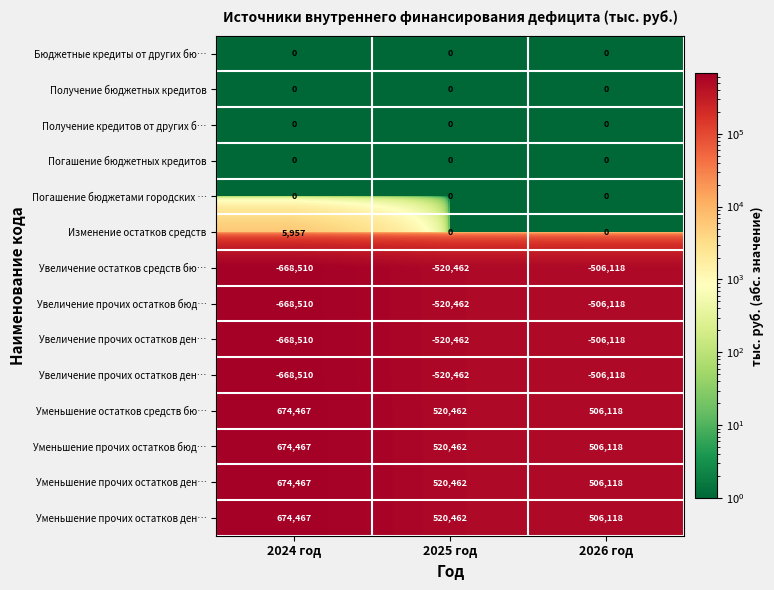

At how many categories does at least one series exceed 604706?

1